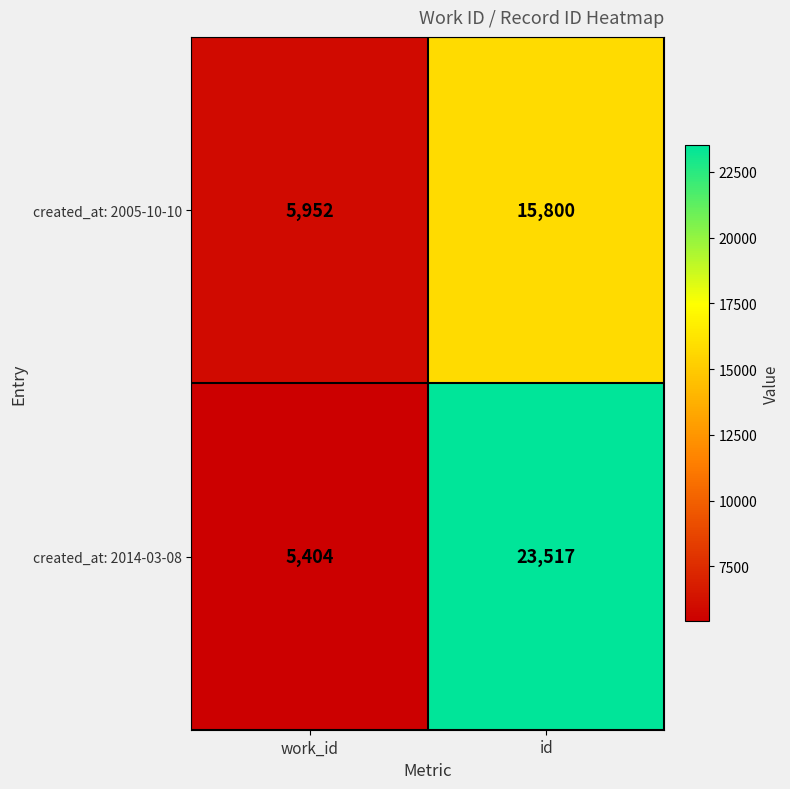

Which series has the largest total across all categories?

created_at: 2014-03-08